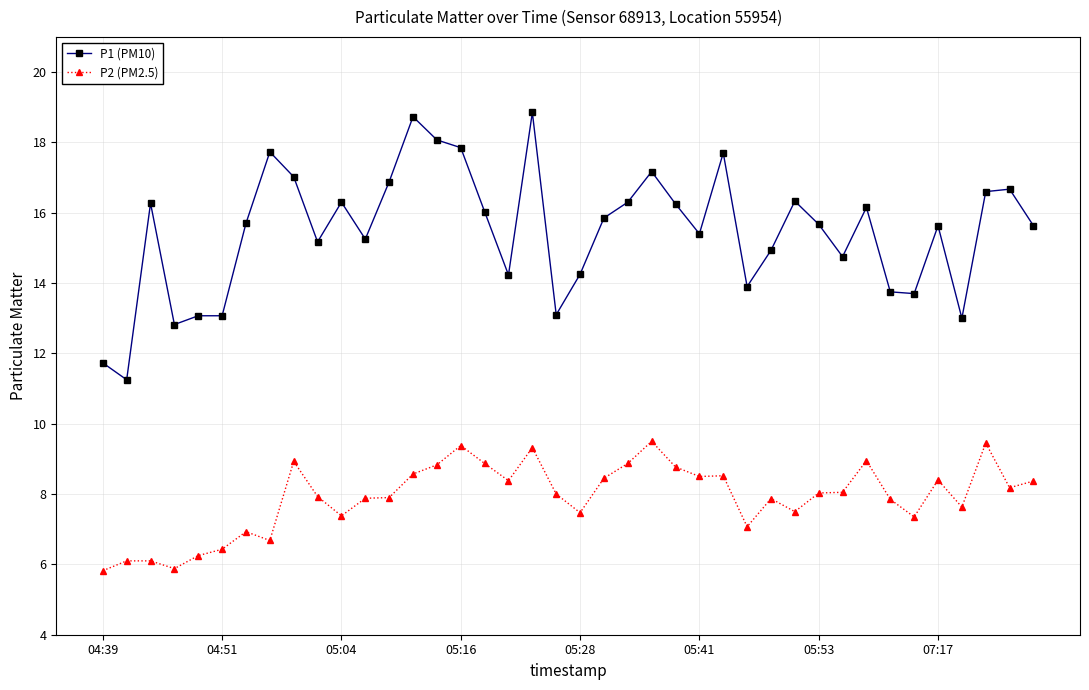

True or false: P1 (PM10) and P2 (PM2.5) intersect in this chart.

False